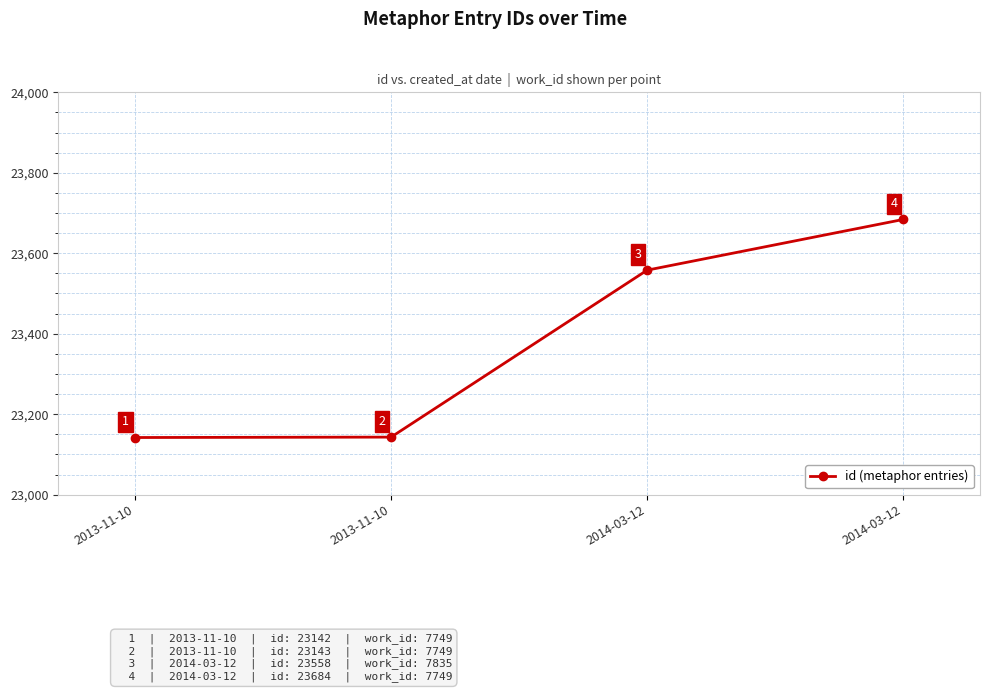

Which has a higher value, 2013-11-10 or 2014-03-12?

2014-03-12